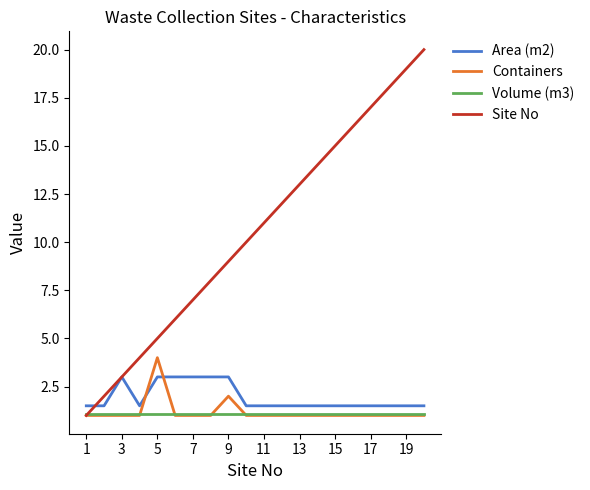

Which series has the widest spread of values?

Site No